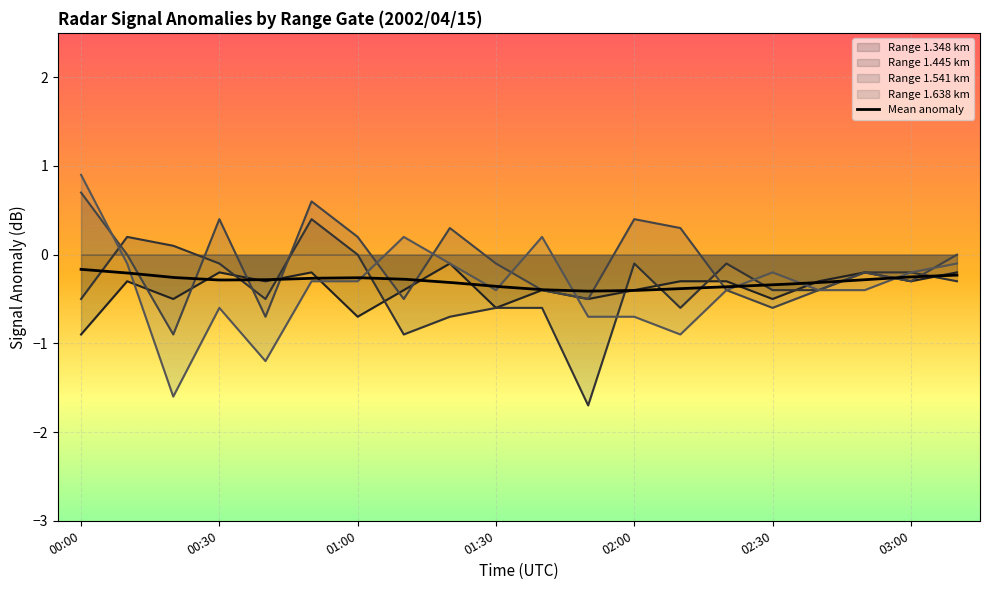

Count the number of data series in this chart.

4